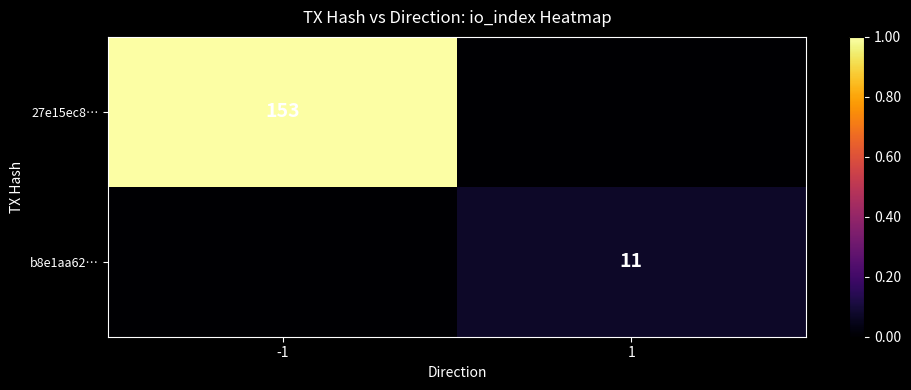

True or false: b8e1aa62… has a value of 11 at 1.

True